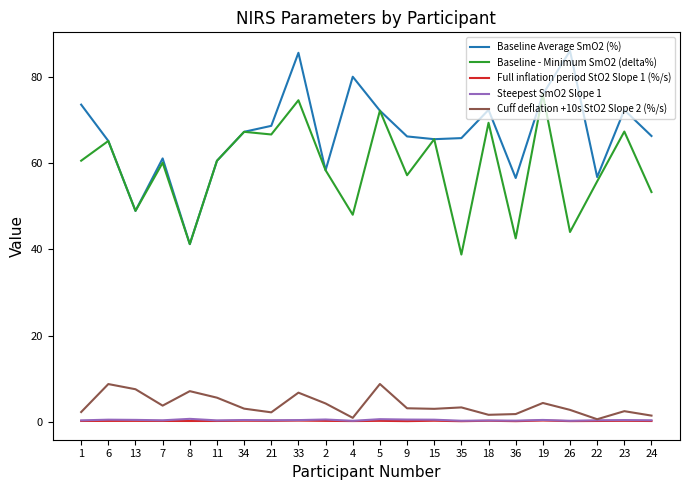

Is the value of Steepest SmO2 Slope 1 at 22 greater than the value of Baseline - Minimum SmO2 (delta%) at 18?

No